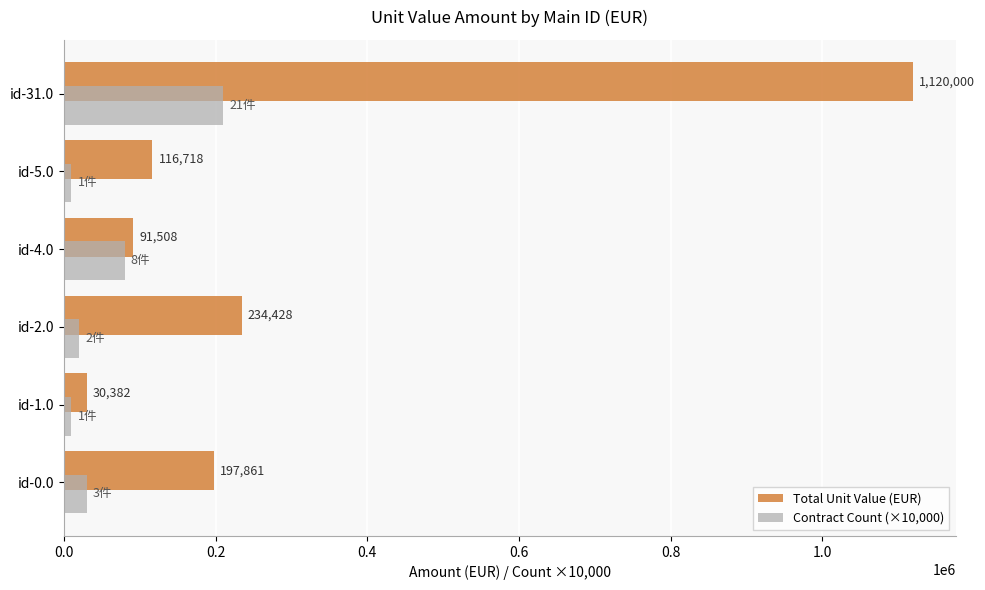

Between id-0.0 and id-5.0, which series saw the biggest shift?

Total Unit Value (EUR)